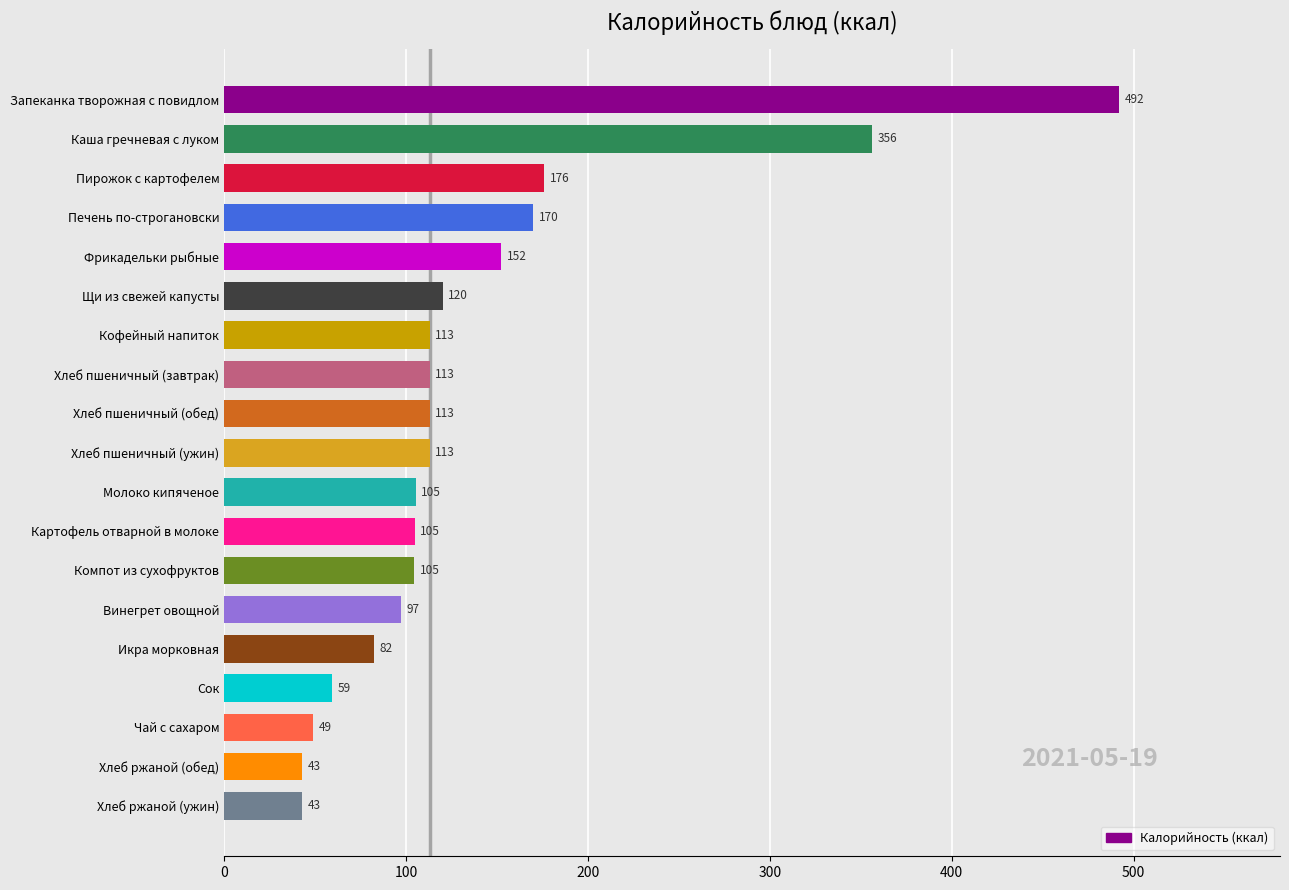

Is it true that the value at Пирожок с картофелем is 87.8?

False